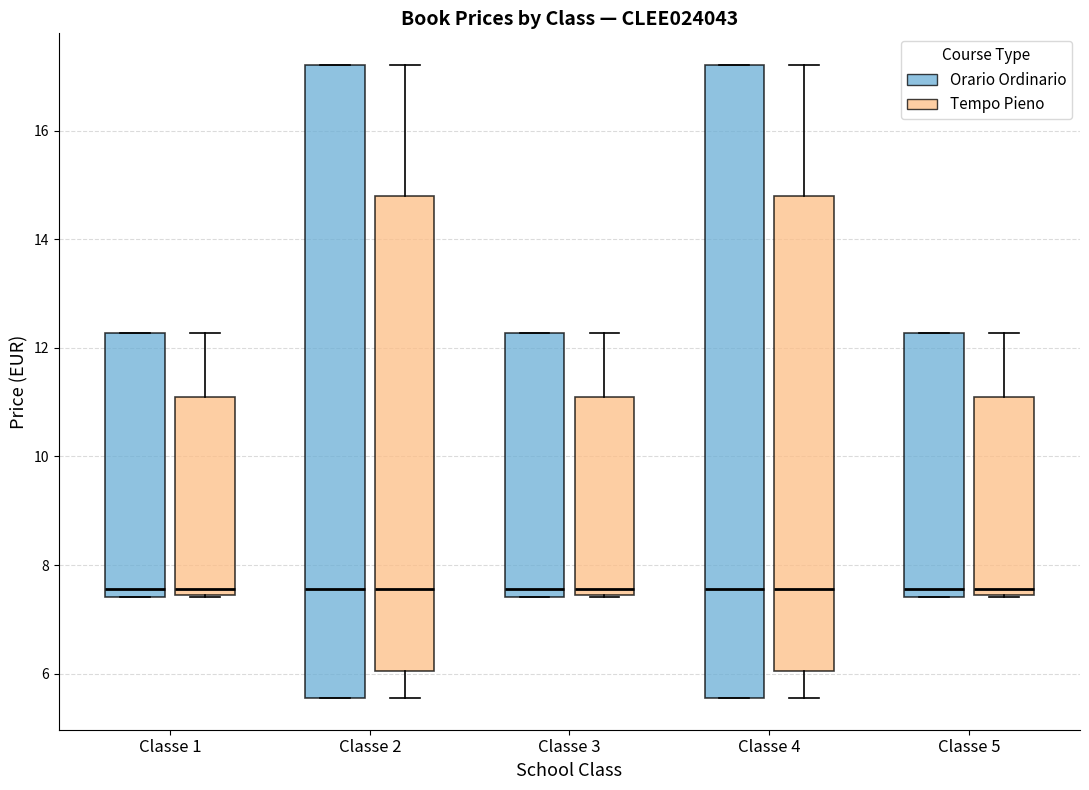

Reading left to right, read every box against the y-axis: the position of its median line, the range the box covers, and the ends of its whiskers. The values are not printed on the chart, so give them approximately, as read against the axis.

Classe 1 (Orario Ordinario): median 7.6, box 7.4 to 12.2, whiskers 7.4 to 12.2
Classe 1 (Tempo Pieno): median 7.6, box 7.4 to 11.0, whiskers 7.4 to 12.2
Classe 2 (Orario Ordinario): median 7.6, box 5.6 to 17.2, whiskers 5.6 to 17.2
Classe 2 (Tempo Pieno): median 7.6, box 6.0 to 14.8, whiskers 5.6 to 17.2
Classe 3 (Orario Ordinario): median 7.6, box 7.4 to 12.2, whiskers 7.4 to 12.2
Classe 3 (Tempo Pieno): median 7.6, box 7.4 to 11.0, whiskers 7.4 to 12.2
Classe 4 (Orario Ordinario): median 7.6, box 5.6 to 17.2, whiskers 5.6 to 17.2
Classe 4 (Tempo Pieno): median 7.6, box 6.0 to 14.8, whiskers 5.6 to 17.2
Classe 5 (Orario Ordinario): median 7.6, box 7.4 to 12.2, whiskers 7.4 to 12.2
Classe 5 (Tempo Pieno): median 7.6, box 7.4 to 11.0, whiskers 7.4 to 12.2